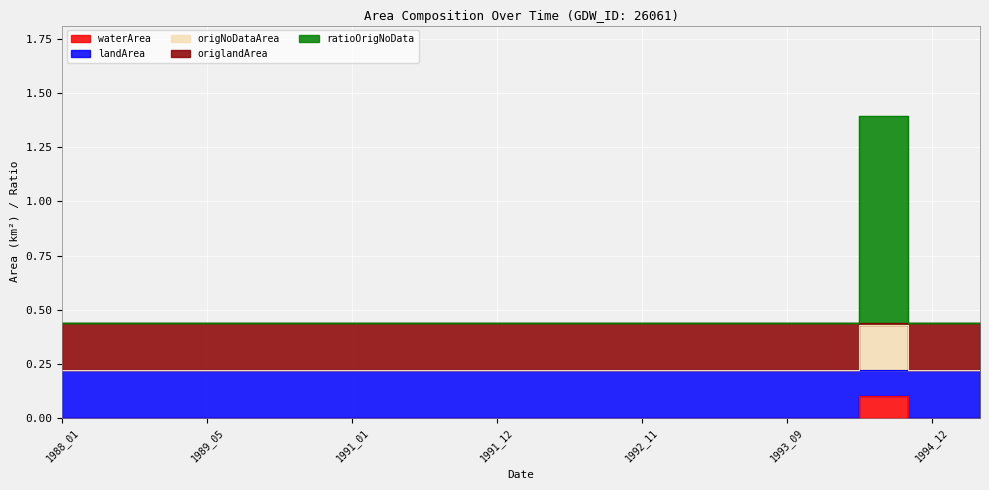

What value does the origNoDataArea series have at 1992_12?

0.2